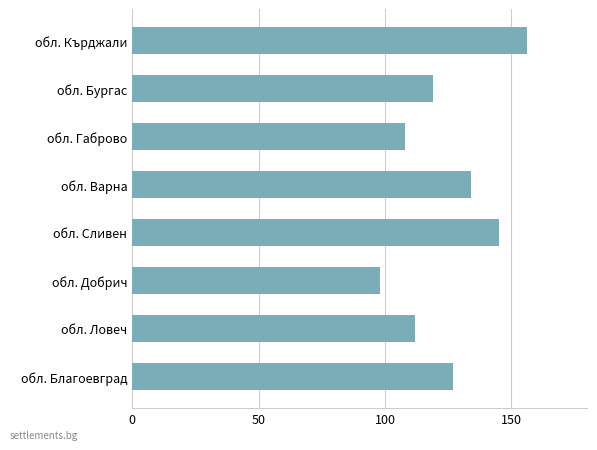

List the labels in order of value, largest first.

обл. Кърджали, обл. Сливен, обл. Варна, обл. Благоевград, обл. Бургас, обл. Ловеч, обл. Габрово, обл. Добрич